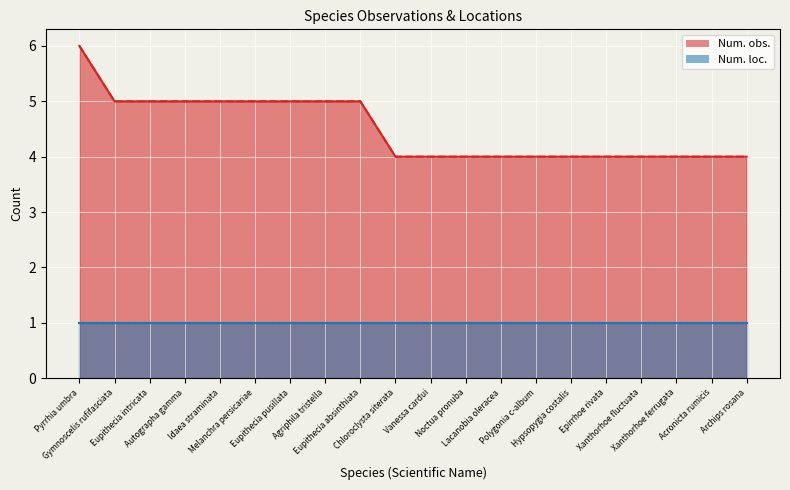

Between Autographa gamma and Polygonia c-album, which is larger?

Autographa gamma